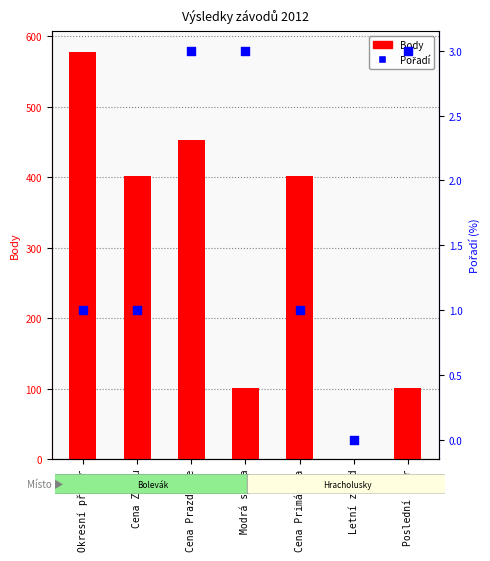

At which category is the sum across all series the highest?

Okresní přebor